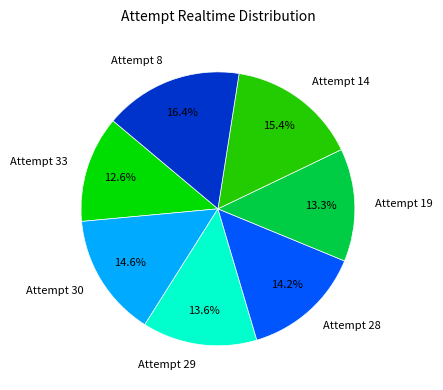

Between Attempt 28 and Attempt 29, which is larger?

Attempt 28